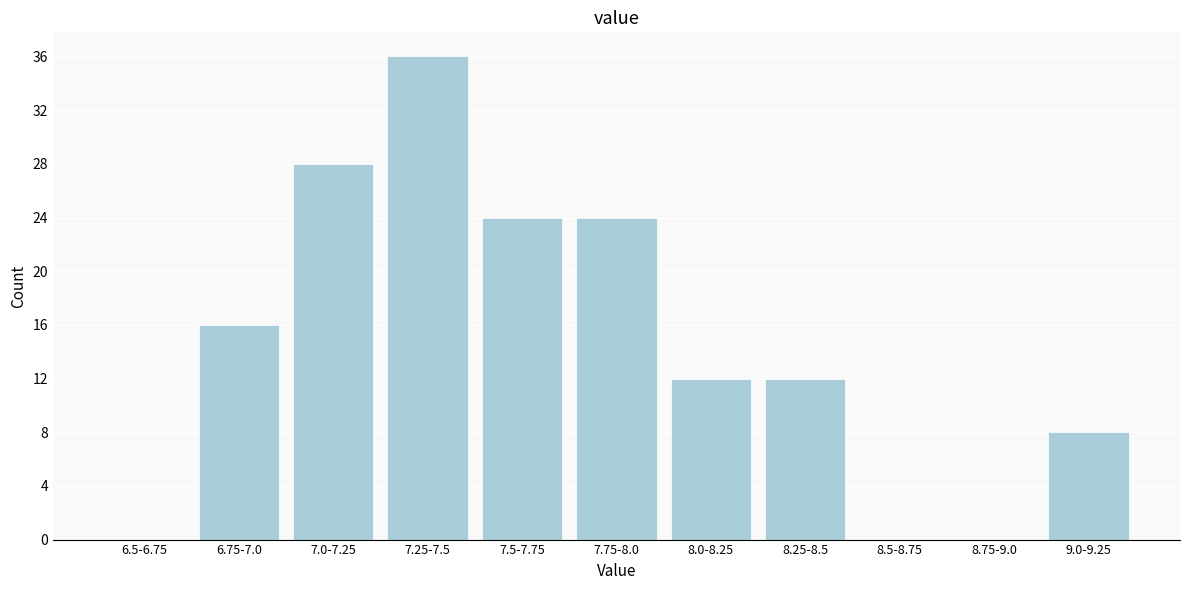

Reading right to left, extract all data points from this chart.

9.0-9.25=8	8.75-9.0=0	8.5-8.75=0	8.25-8.5=12	8.0-8.25=12	7.75-8.0=24	7.5-7.75=24	7.25-7.5=36	7.0-7.25=28	6.75-7.0=16	6.5-6.75=0